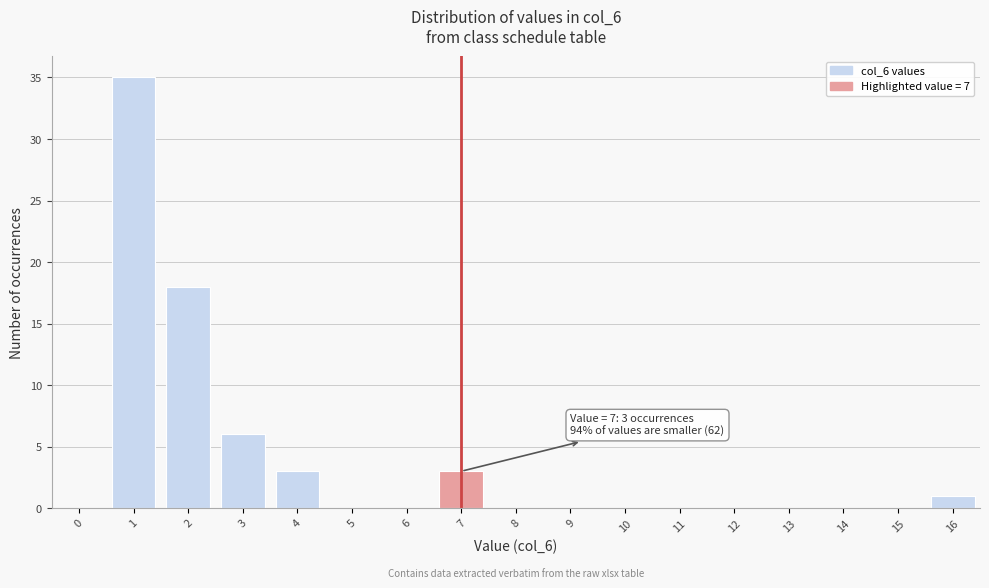

Reading right to left, what are all the values shown in this chart?

16=1	15=0	14=0	13=0	12=0	11=0	10=0	9=0	8=0	7=3	6=0	5=0	4=3	3=6	2=18	1=35	0=0